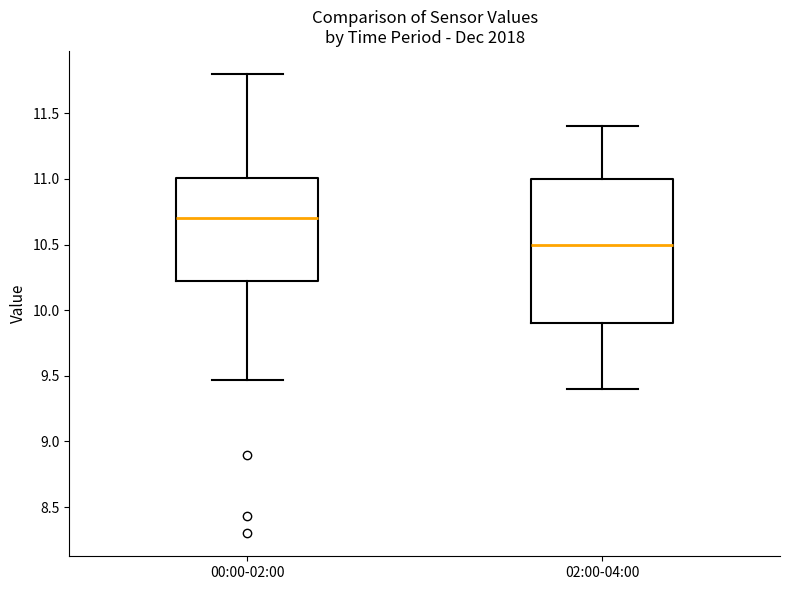

Which box's median line is the lowest?

02:00-04:00